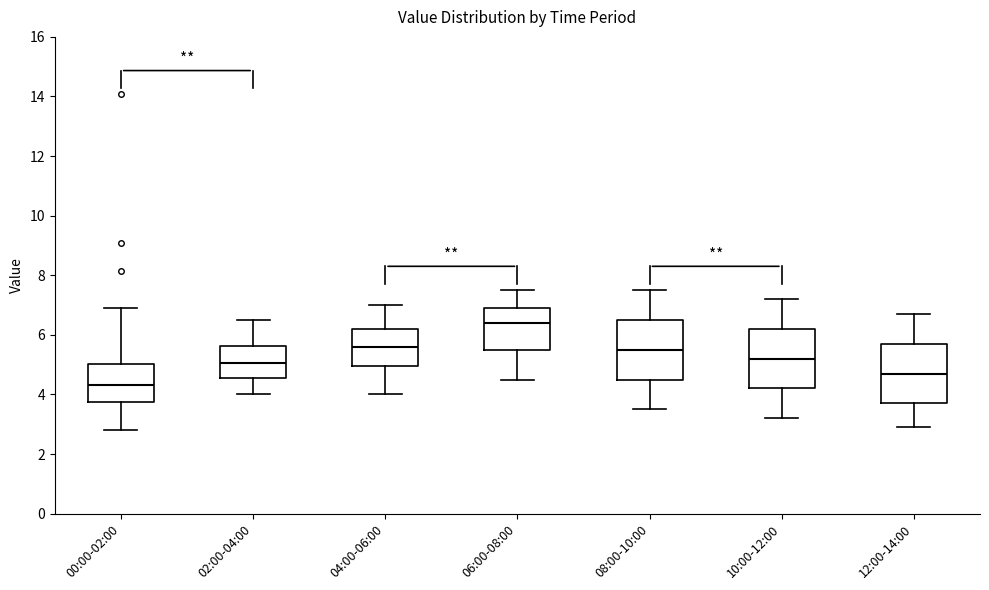

Where is the upper edge of the box for 12:00-14:00 on the y-axis? The values are not printed on the chart, so give them approximately, as read against the axis.

5.8